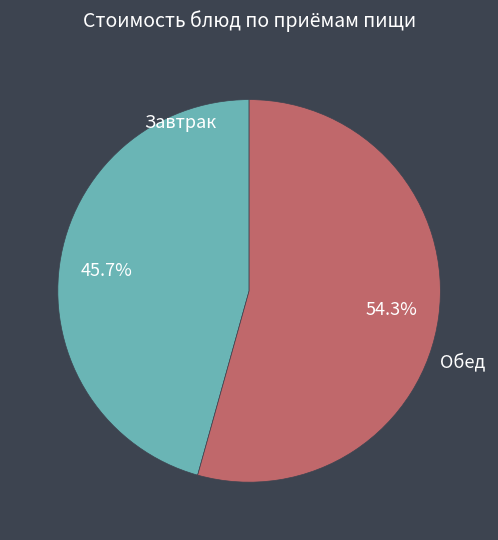

Is there a majority slice in this chart?

Yes